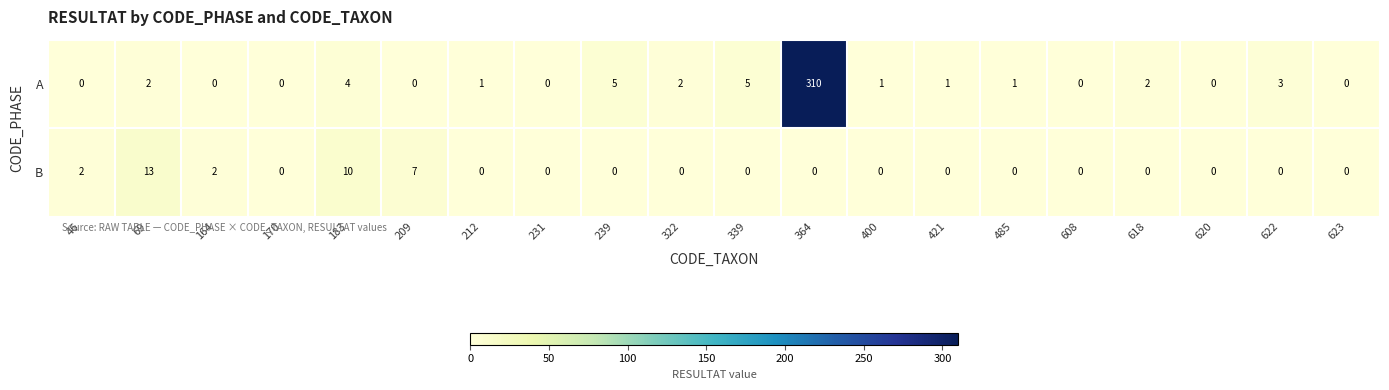

What is the average value of the A series?

17